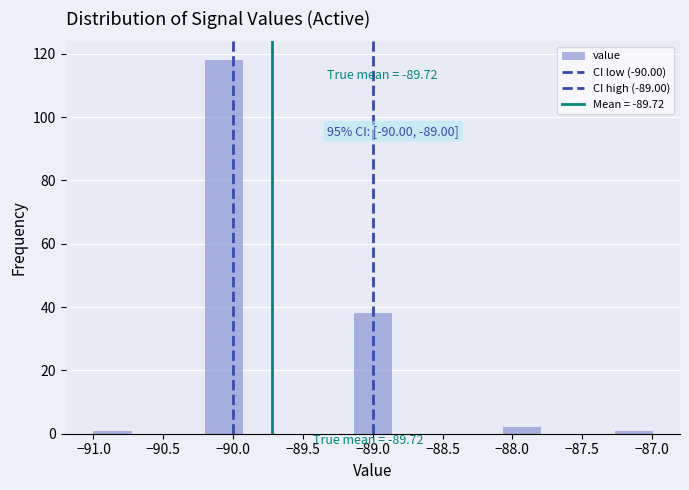

Over which range of the x-axis is the bar tallest?

-90.20 to -89.95